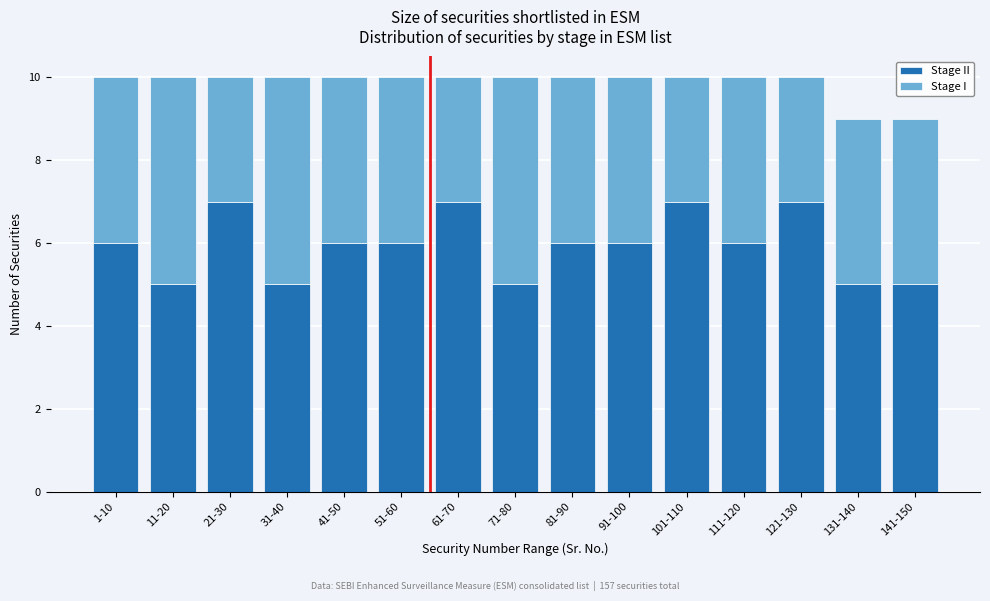

What is the total value across all series at 1-10?

10